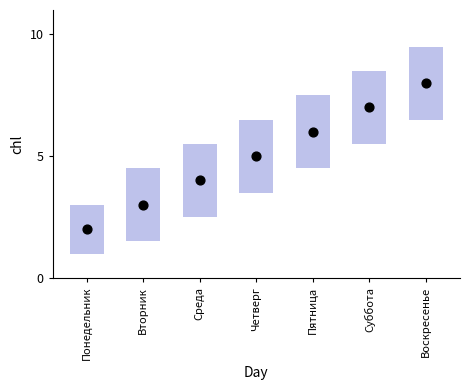

What is the average Y value?

5